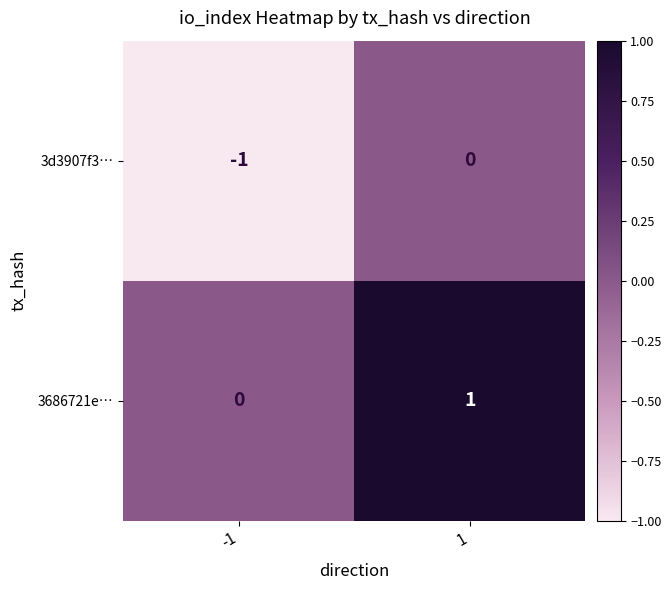

What is the maximum value shown in the chart?

1